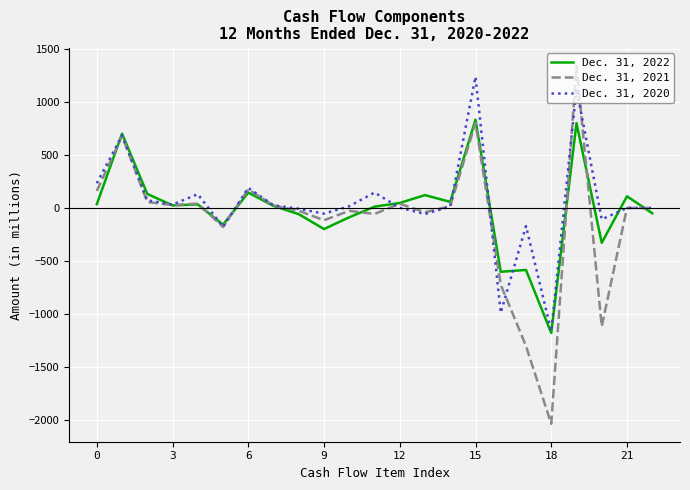

Rank the series by their average value, from lowest to highest.

Dec. 31, 2021, Dec. 31, 2022, Dec. 31, 2020